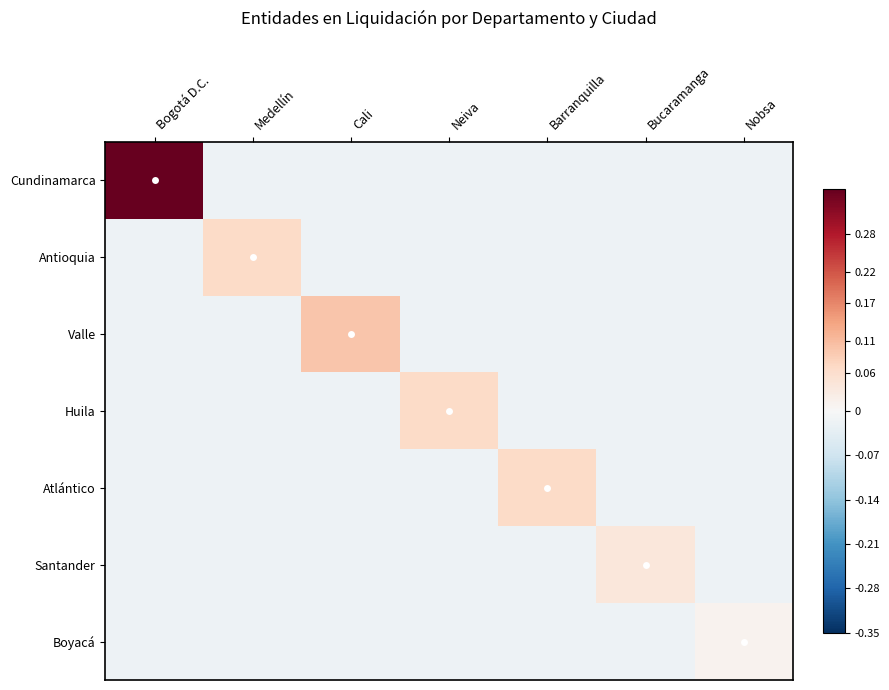

Which has a higher value, Nobsa or Bucaramanga?

Nobsa